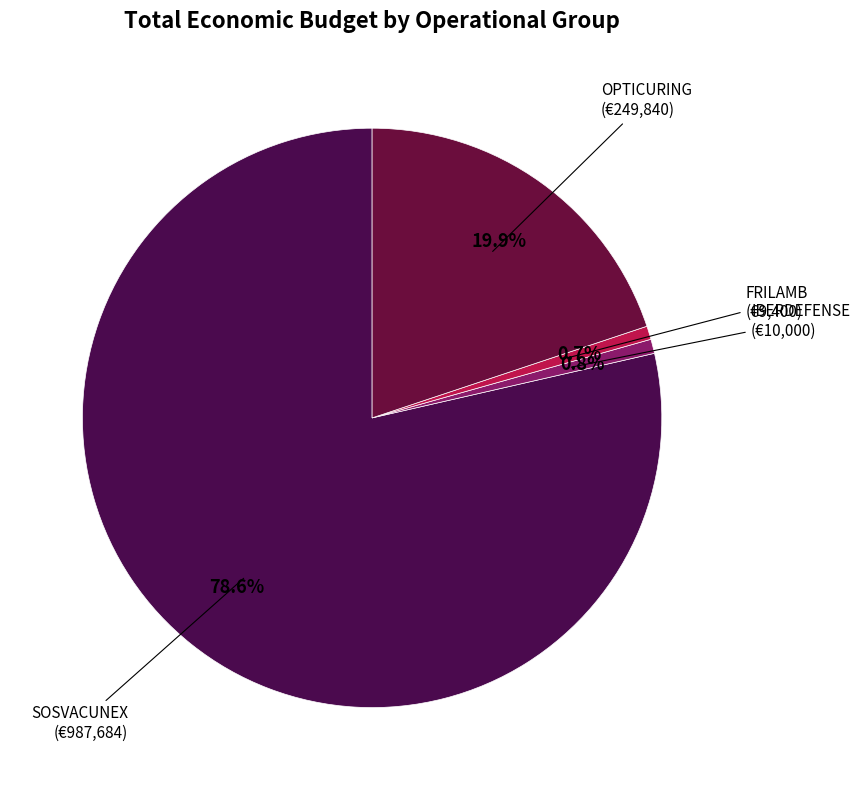

How many segments does this pie chart have?

4